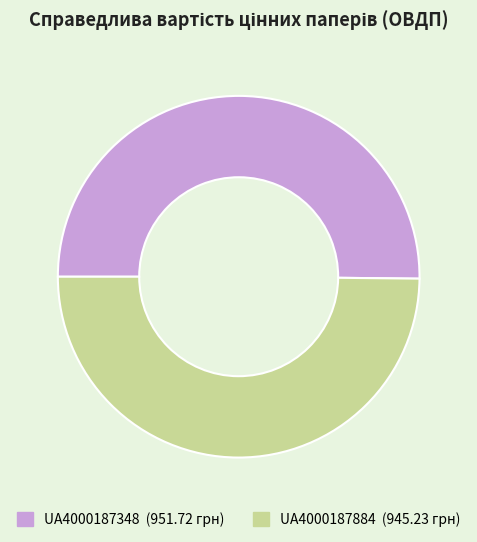

Is it true that UA4000187348 is 56% of the pie?

False